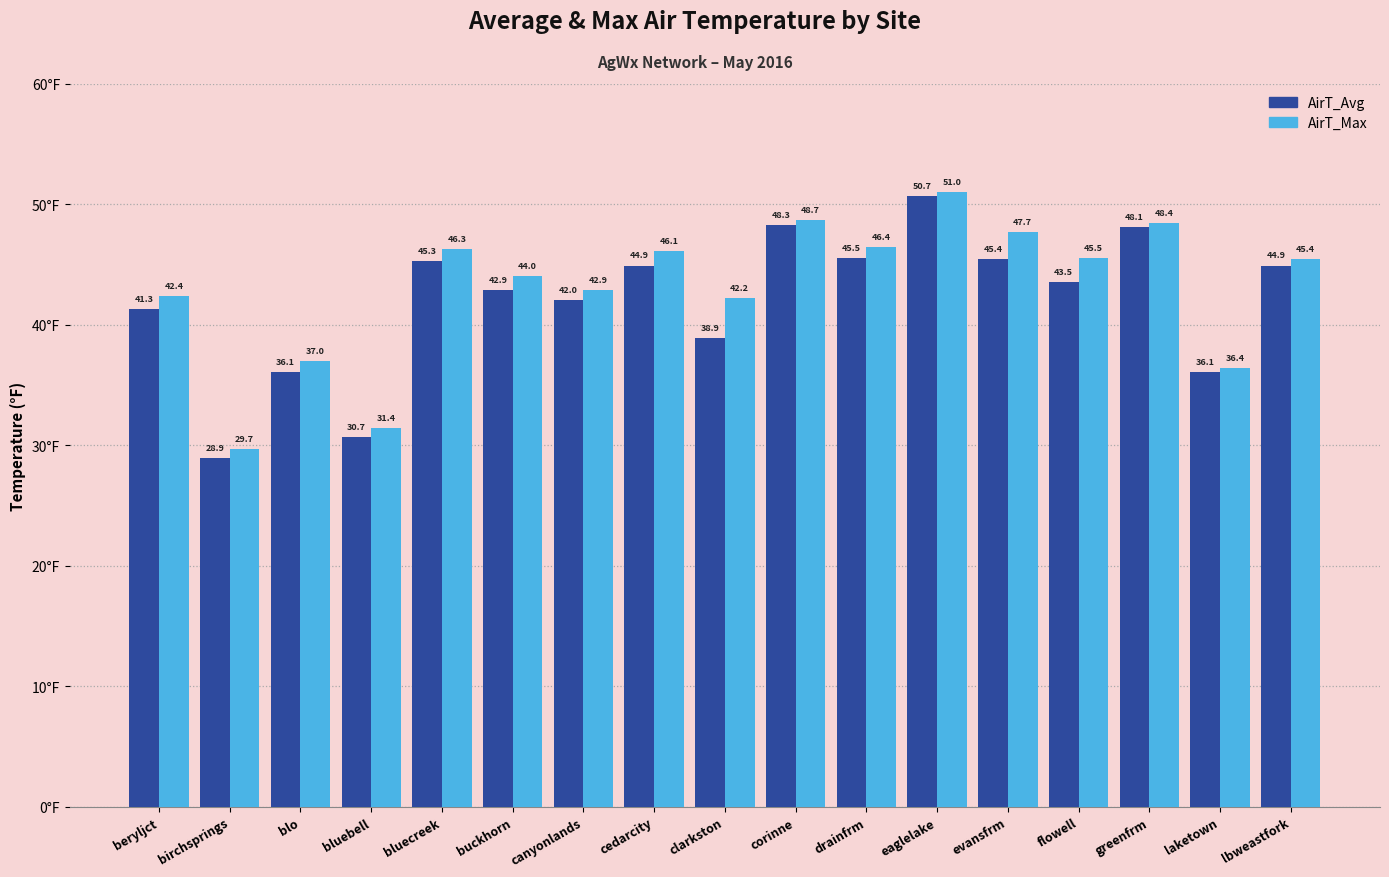

At canyonlands, list the series in order from smallest to largest.

AirT_Avg, AirT_Max